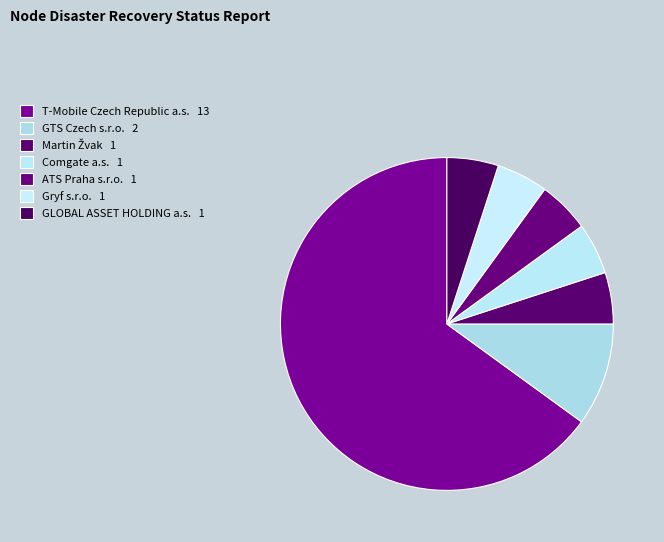

How many slices are in this pie chart?

7